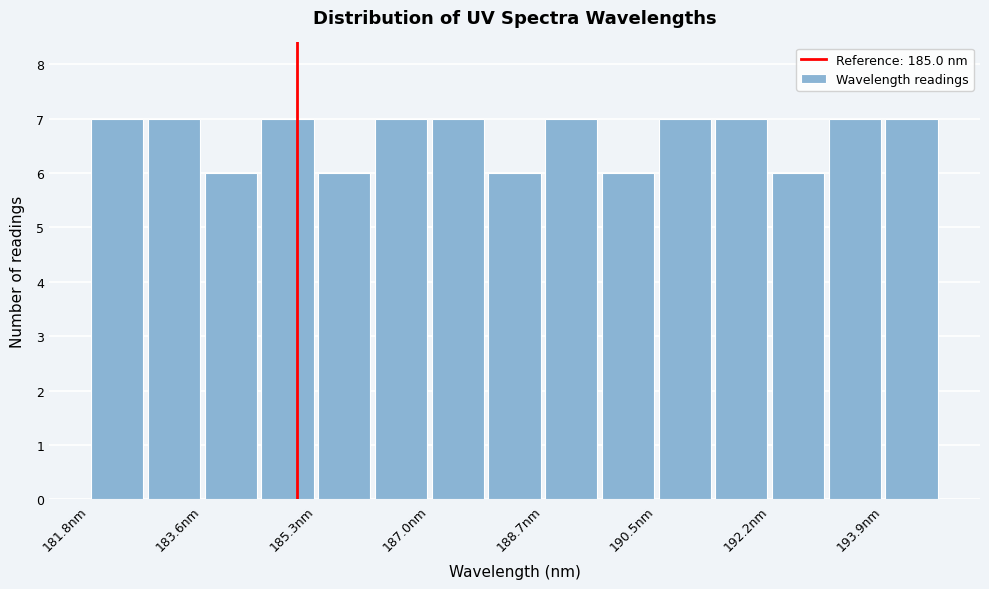

Reading left to right, list every bar in this chart as the range it spans on the x-axis followed by its height. Neither the bar edges nor the heights are printed on the chart, so give them approximately, as read against the axes.

181.8 to 182.8: 7
182.8 to 183.6: 7
183.6 to 184.4: 6
184.4 to 185.2: 7
185.2 to 186.2: 6
186.2 to 187.0: 7
187.0 to 187.8: 7
187.8 to 188.8: 6
188.8 to 189.6: 7
189.6 to 190.4: 6
190.4 to 191.4: 7
191.4 to 192.2: 7
192.2 to 193.0: 6
193.0 to 194.0: 7
194.0 to 194.8: 7